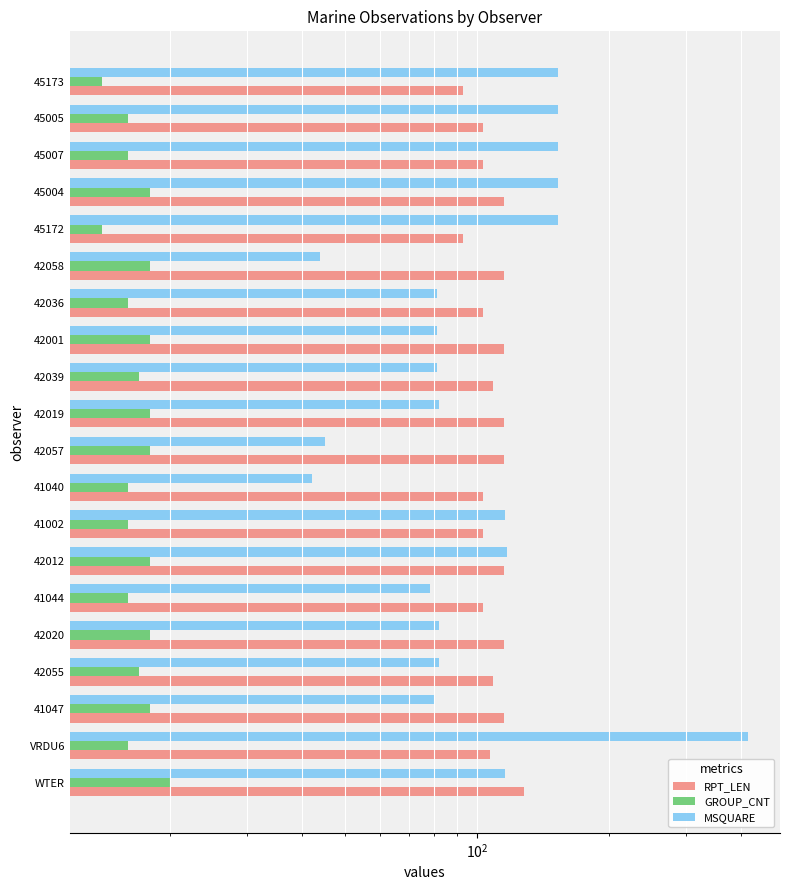

Which series has the widest spread of values?

MSQUARE